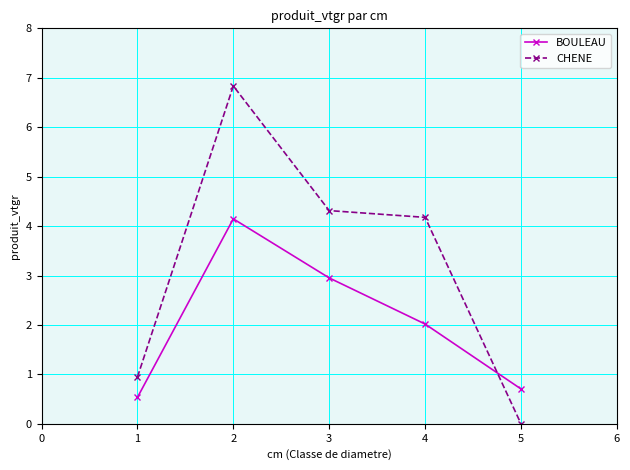

Which category has the lowest value in the CHENE series?

5